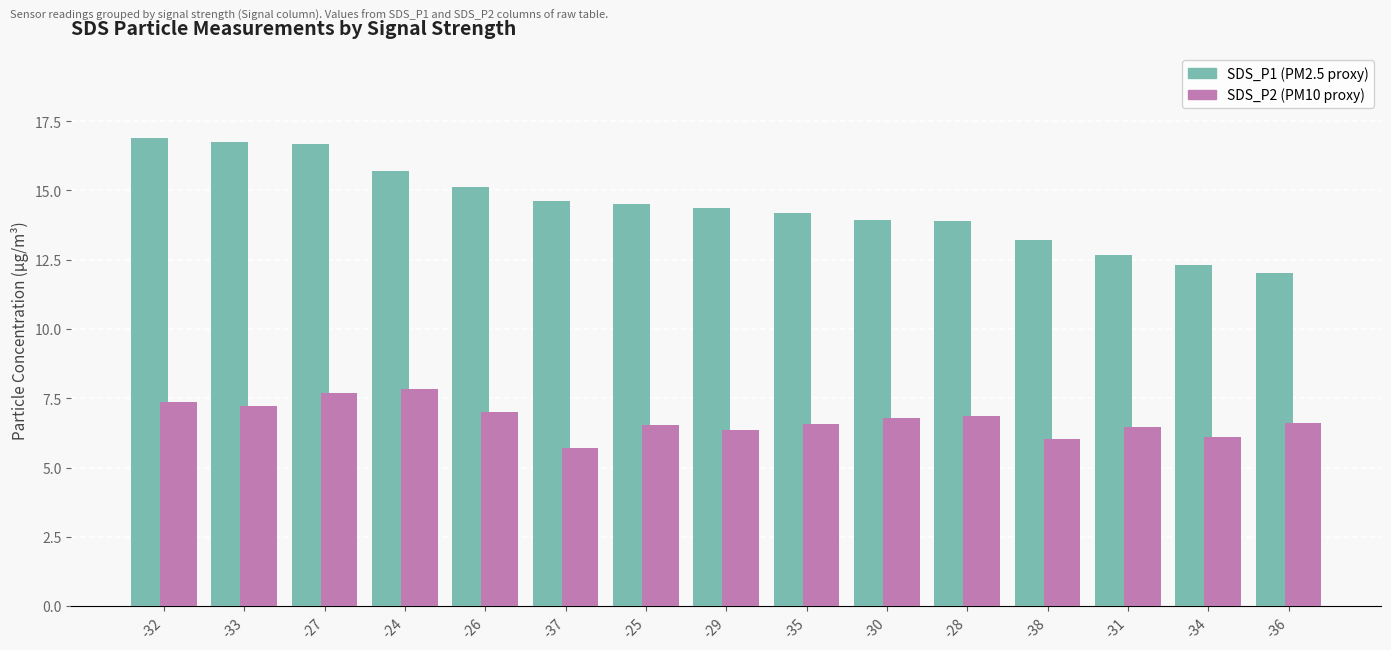

What is the spread (max minus min) of values at -27?

9.0